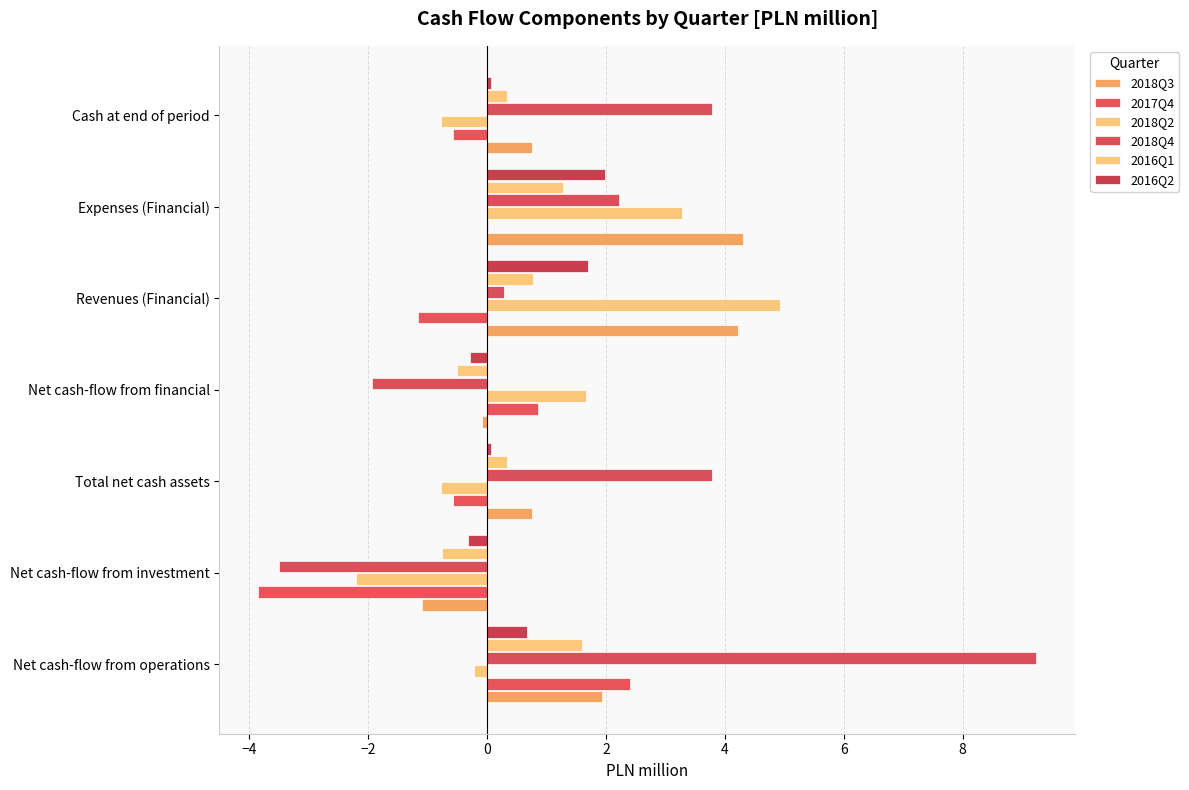

How many positive values does the 2016Q1 series have?

5